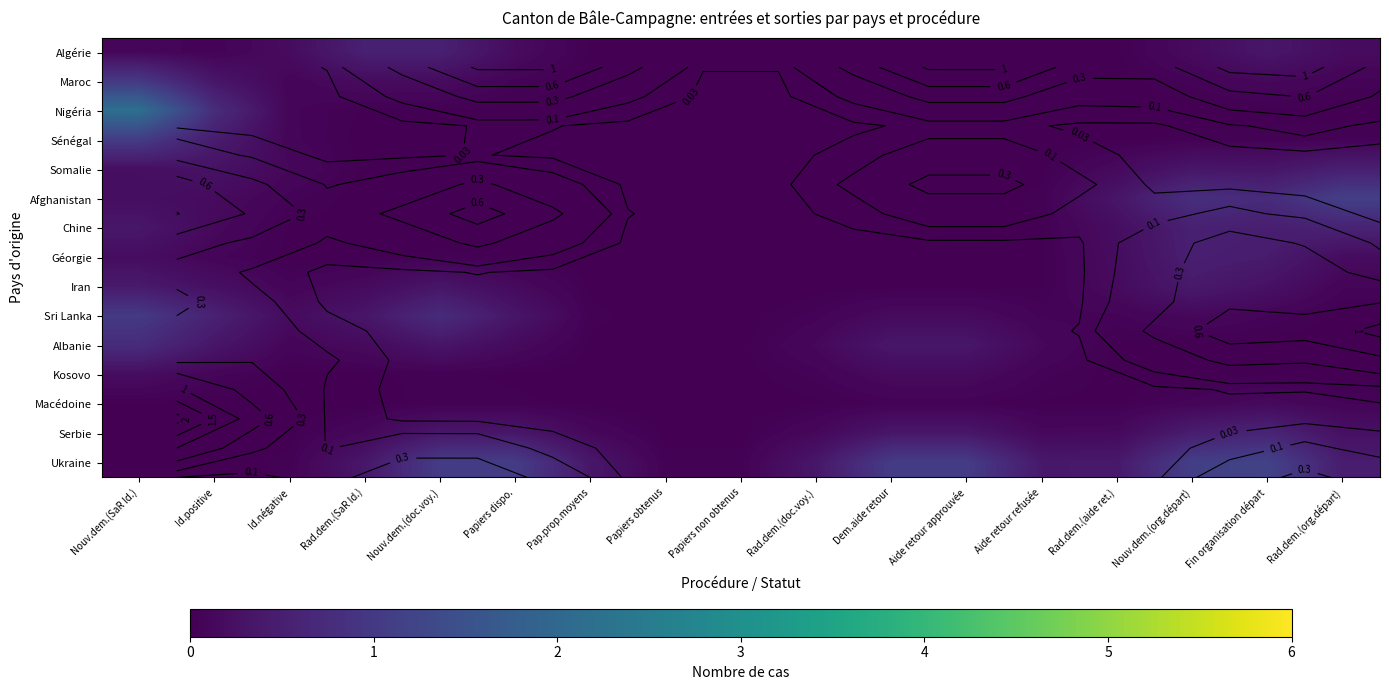

Between Papiers non obtenus and Papiers dispo., which is larger?

Papiers dispo.